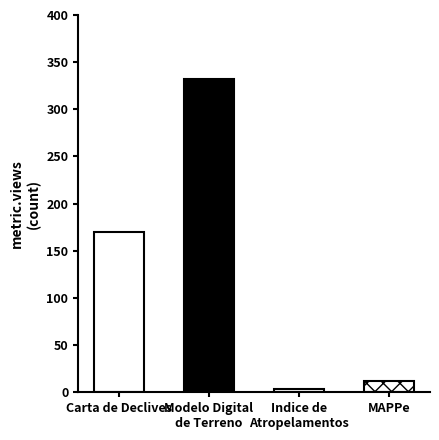

Between Modelo Digital
de Terreno and MAPPe, which is larger?

Modelo Digital
de Terreno